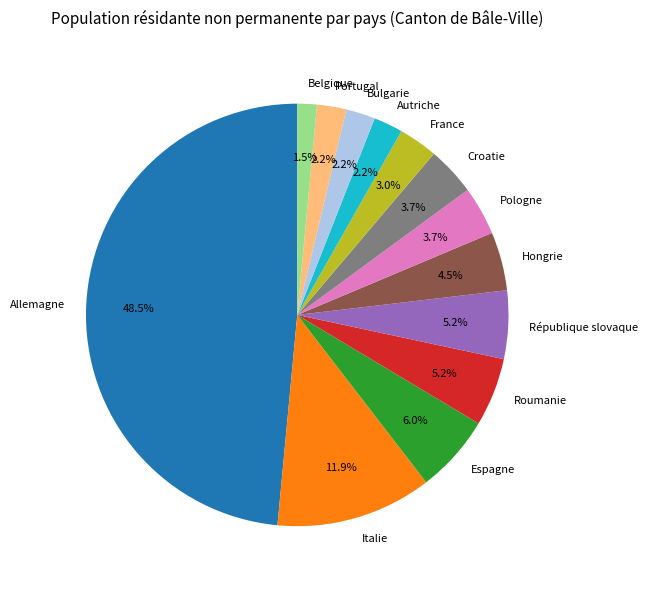

What is the largest slice in the pie chart?

Allemagne